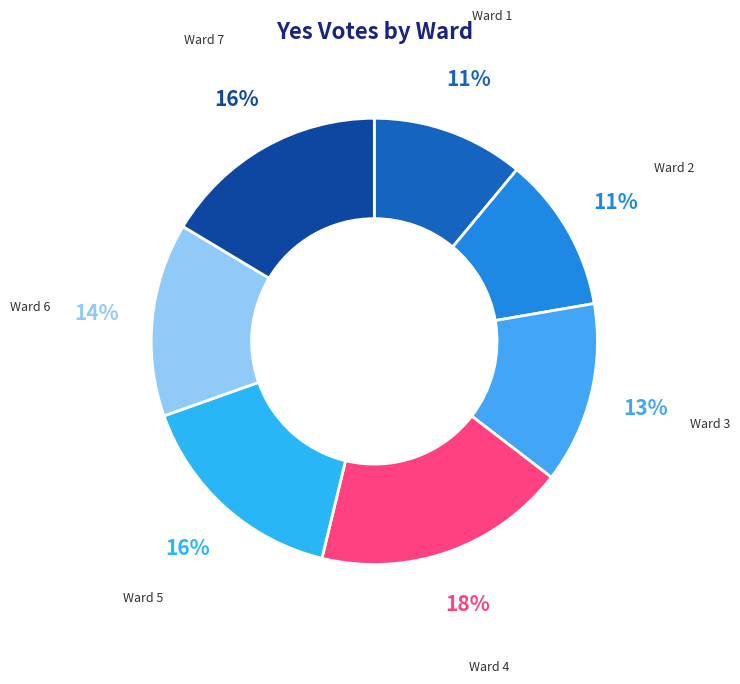

To the nearest percent, what is the combined percentage of Ward 2 and Ward 6?

25%